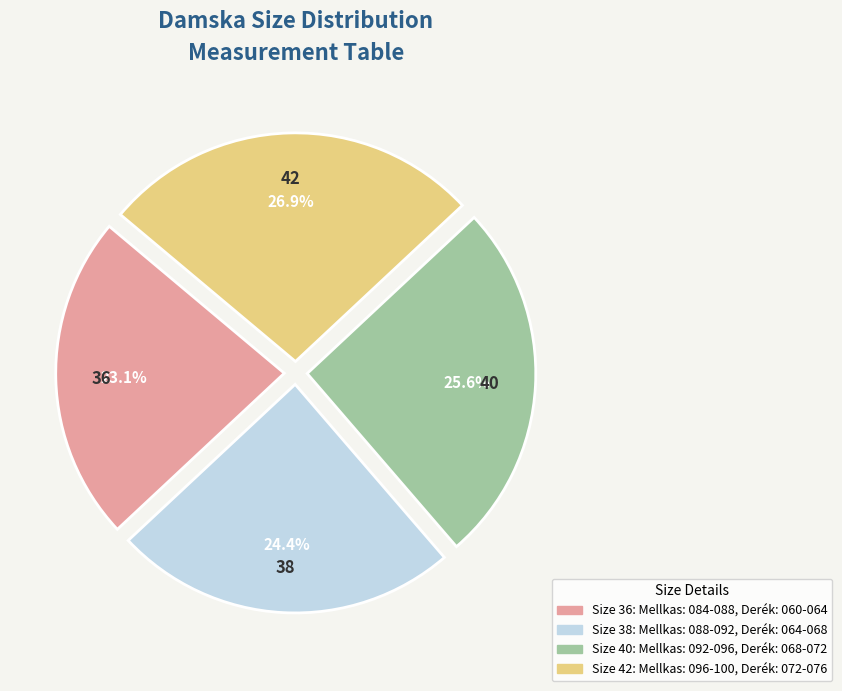

Is it true that 38 is 24% of the pie?

True